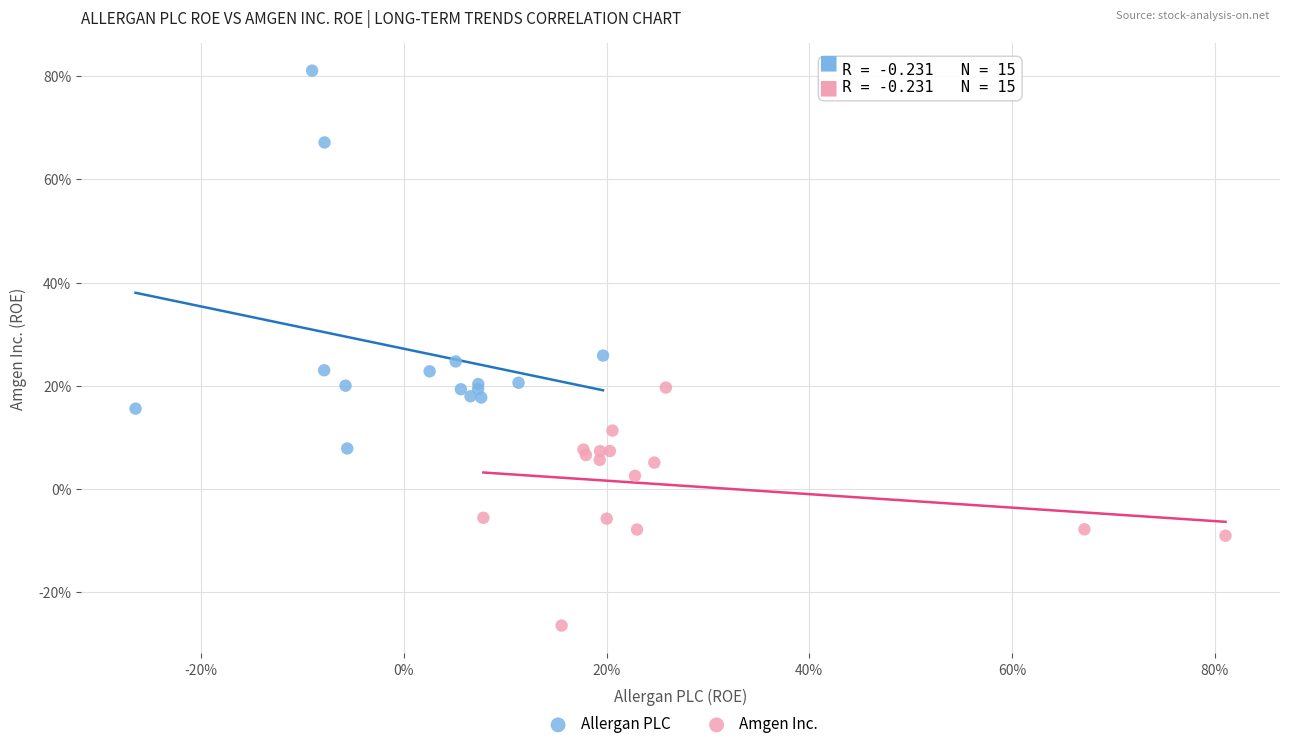

Which series reaches the minimum Y coordinate?

Amgen Inc.